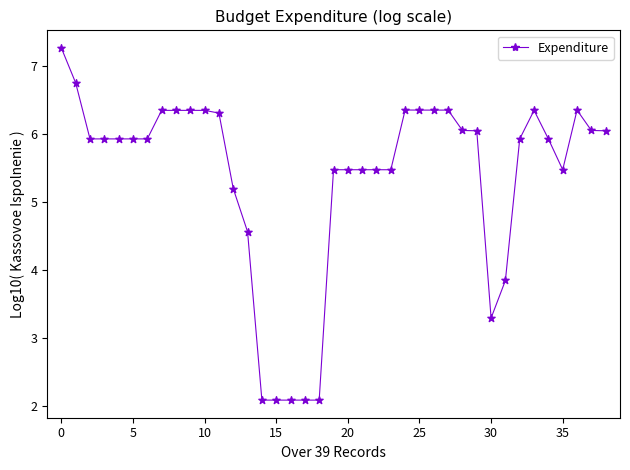

What is the difference between the maximum and minimum values?

5.2